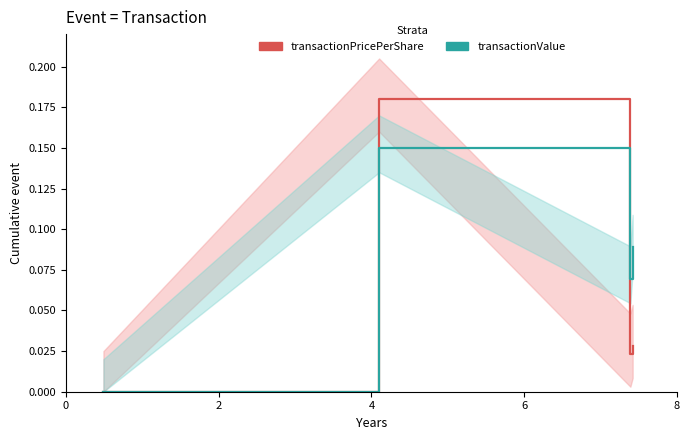

What is the value of the transactionValue point at the 2nd from the left?

0.1